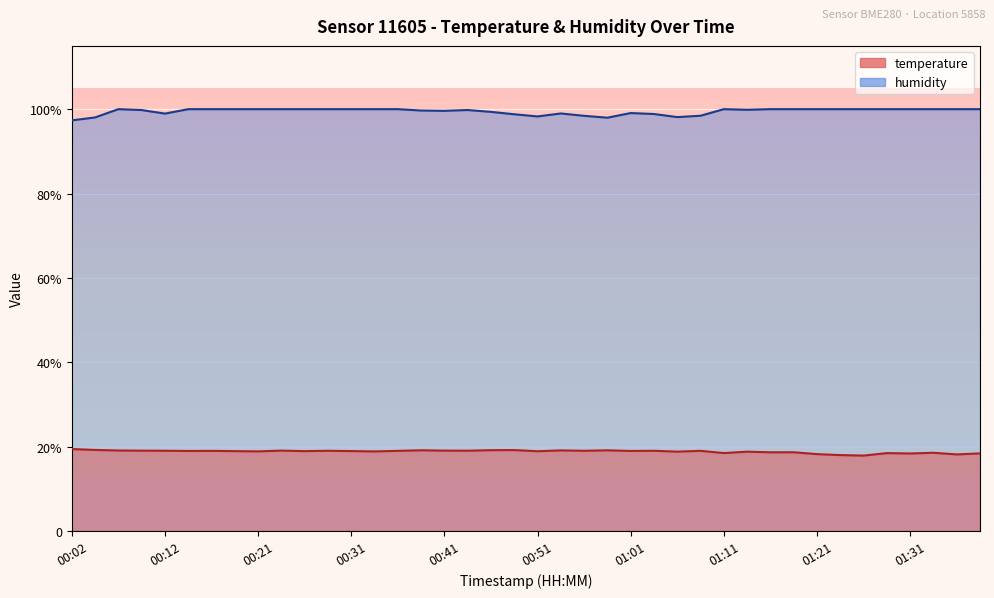

Which series has the widest spread of values?

humidity